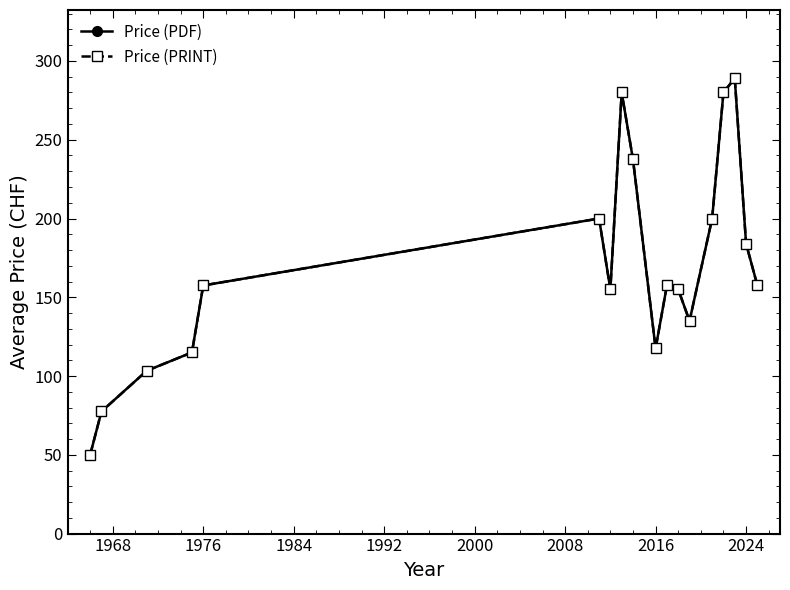

Is this an area chart (filled region under the line)?

No